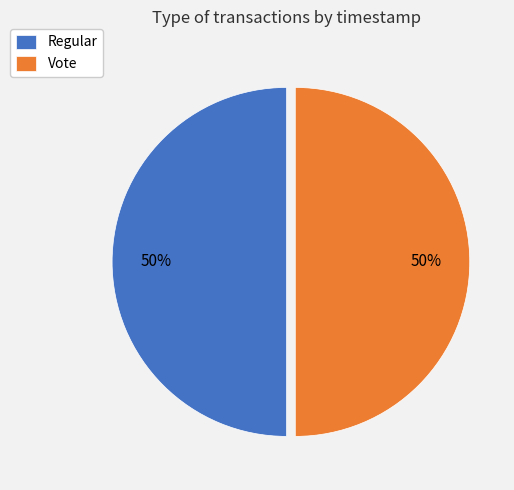

Approximately how many times larger is the value at Regular compared to Vote?

1.0